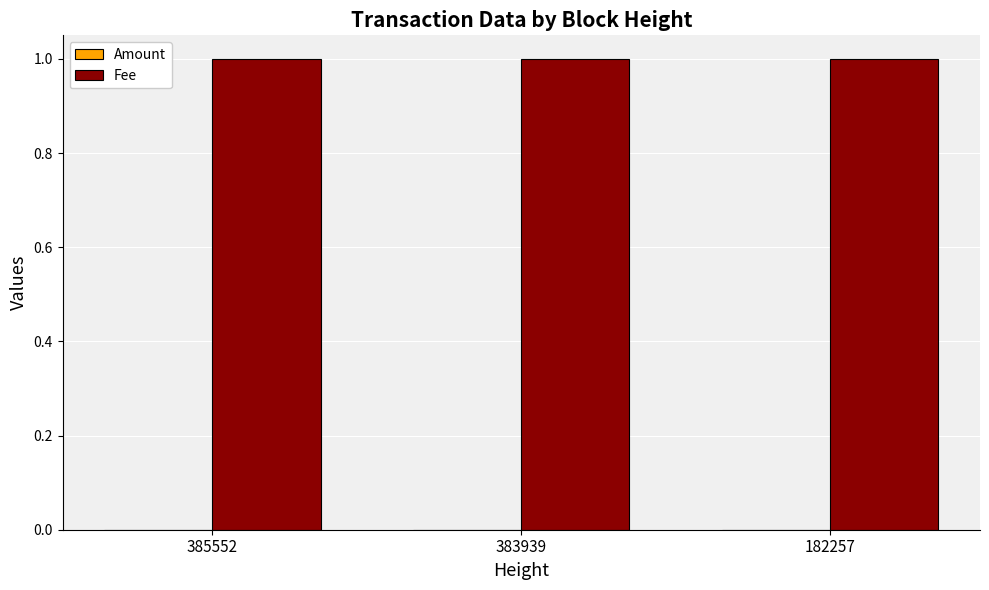

How many distinct data groups are displayed?

2